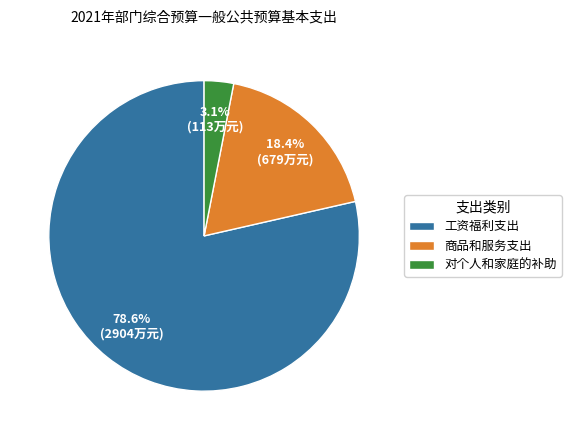

To the nearest percent, what is the average slice percentage?

33%